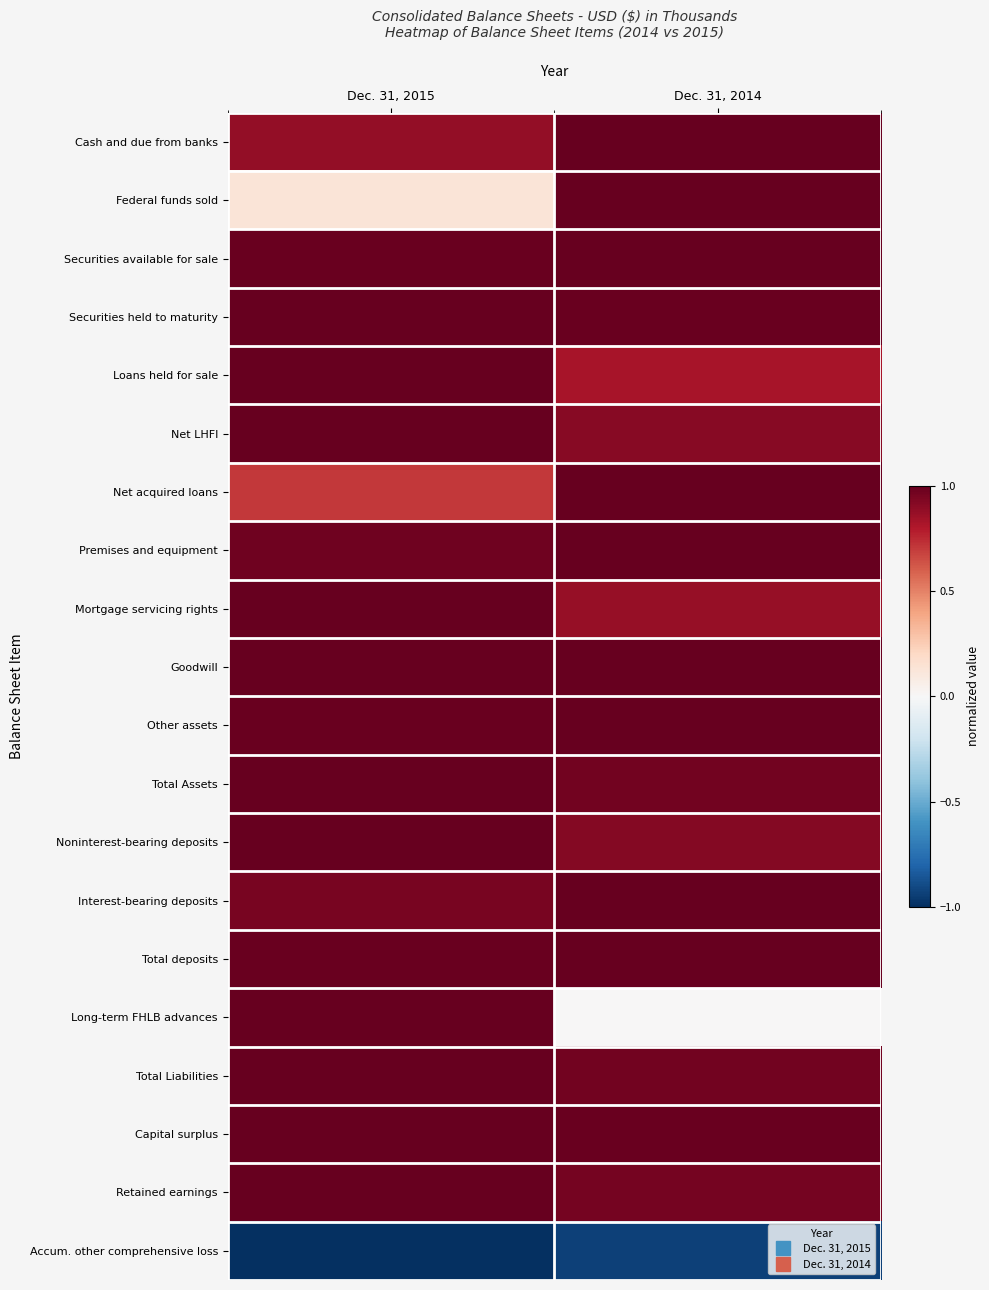

Reading left to right, transcribe all the data shown in this chart.

Cash and due from banks: Dec. 31, 2015=0.9	Dec. 31, 2014=1.0
Federal funds sold: Dec. 31, 2015=0.1	Dec. 31, 2014=1.0
Securities available for sale: Dec. 31, 2015=1.0	Dec. 31, 2014=1.0
Securities held to maturity: Dec. 31, 2015=1.0	Dec. 31, 2014=1.0
Loans held for sale: Dec. 31, 2015=1.0	Dec. 31, 2014=0.8
Net LHFI: Dec. 31, 2015=1.0	Dec. 31, 2014=0.9
Net acquired loans: Dec. 31, 2015=0.7	Dec. 31, 2014=1.0
Premises and equipment: Dec. 31, 2015=1.0	Dec. 31, 2014=1.0
Mortgage servicing rights: Dec. 31, 2015=1.0	Dec. 31, 2014=0.9
Goodwill: Dec. 31, 2015=1.0	Dec. 31, 2014=1.0
Other assets: Dec. 31, 2015=1.0	Dec. 31, 2014=1.0
Total Assets: Dec. 31, 2015=1.0	Dec. 31, 2014=1.0
Noninterest-bearing deposits: Dec. 31, 2015=1.0	Dec. 31, 2014=0.9
Interest-bearing deposits: Dec. 31, 2015=0.9	Dec. 31, 2014=1.0
Total deposits: Dec. 31, 2015=1.0	Dec. 31, 2014=1.0
Long-term FHLB advances: Dec. 31, 2015=1.0	Dec. 31, 2014=0.0
Total Liabilities: Dec. 31, 2015=1.0	Dec. 31, 2014=1.0
Capital surplus: Dec. 31, 2015=1.0	Dec. 31, 2014=1.0
Retained earnings: Dec. 31, 2015=1.0	Dec. 31, 2014=1.0
Accum. other comprehensive loss: Dec. 31, 2015=-1.0	Dec. 31, 2014=-0.9